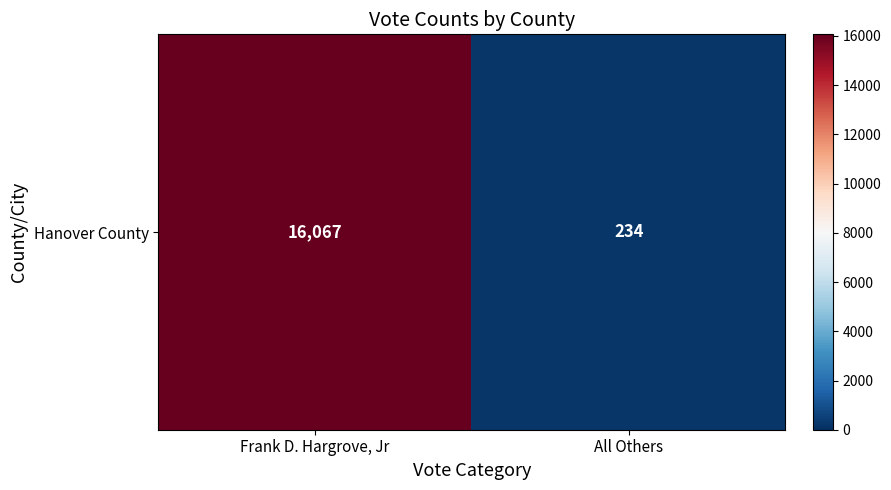

Reading left to right, transcribe all the data shown in this chart.

Frank D. Hargrove, Jr=16067	All Others=234